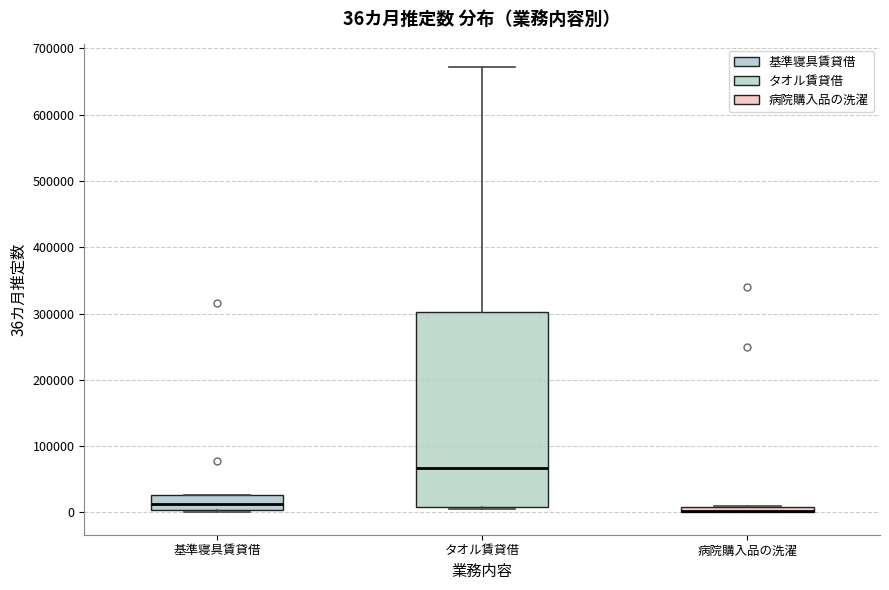

Comparing the boxes themselves (not the whiskers), which one is the tallest?

タオル賃貸借